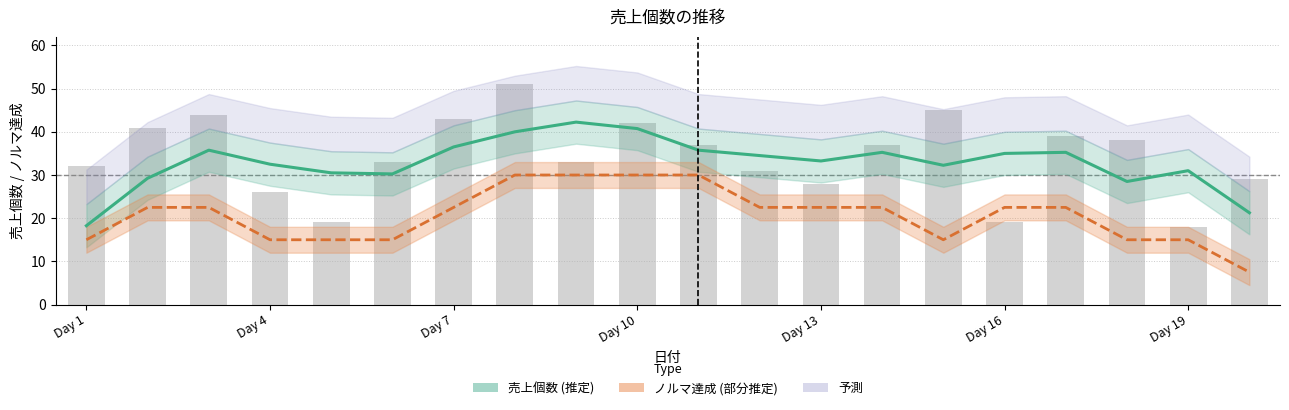

Reading left to right, list all the values displayed in this chart.

32	41	44	26	19	33	43	51	33	42	37	31	28	37	45	19	39	38	18	29